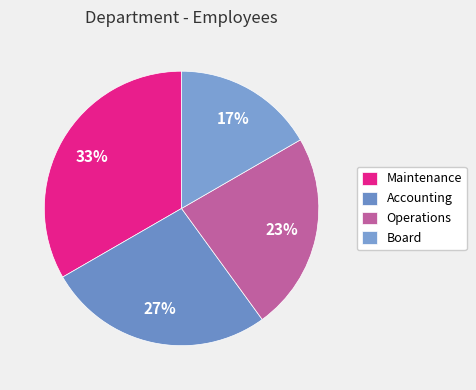

Does any single category account for the majority?

No